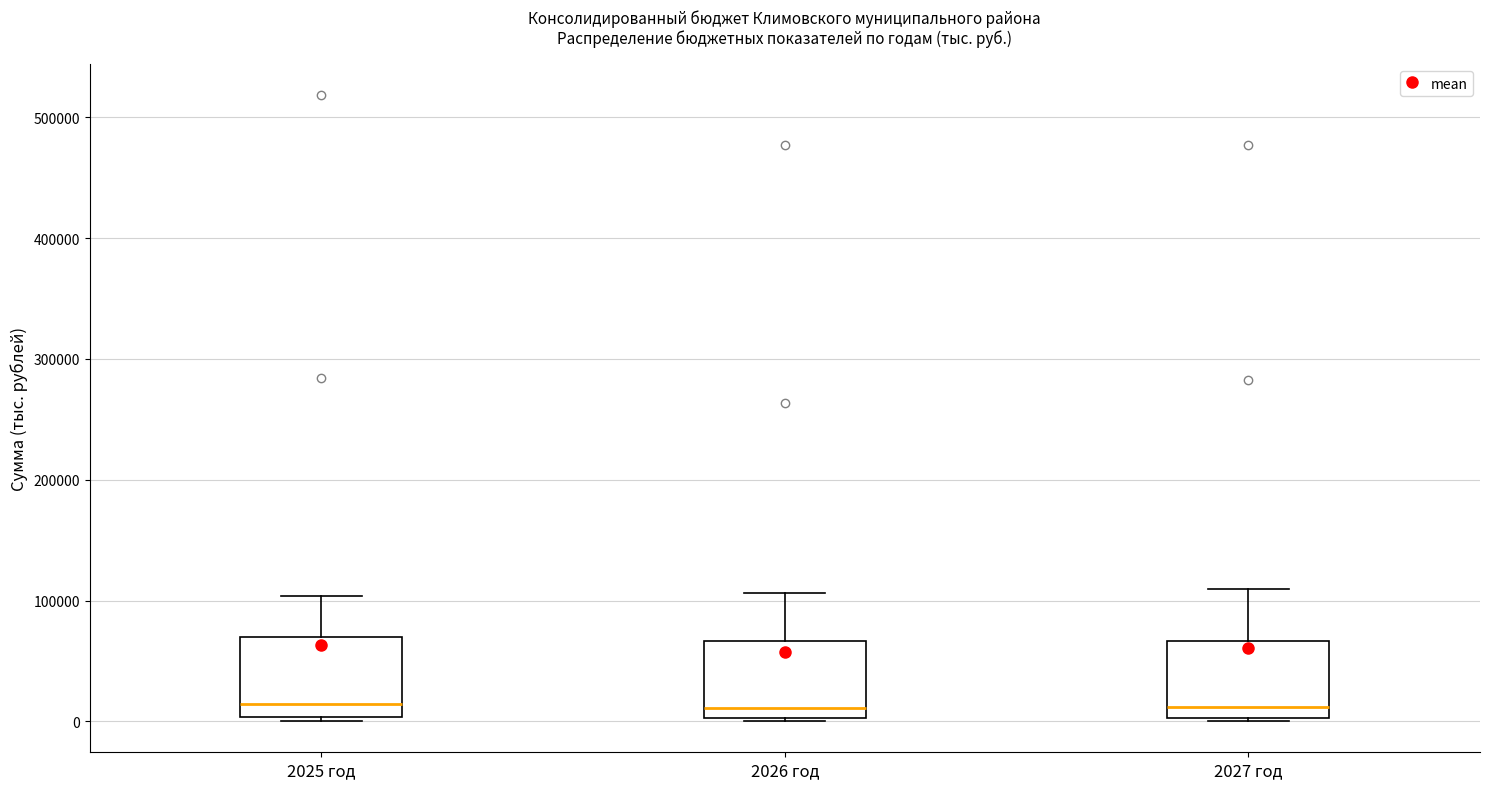

Where does the median line of the box for 2027 год sit on the y-axis? The values are not printed on the chart, so give them approximately, as read against the axis.

10000